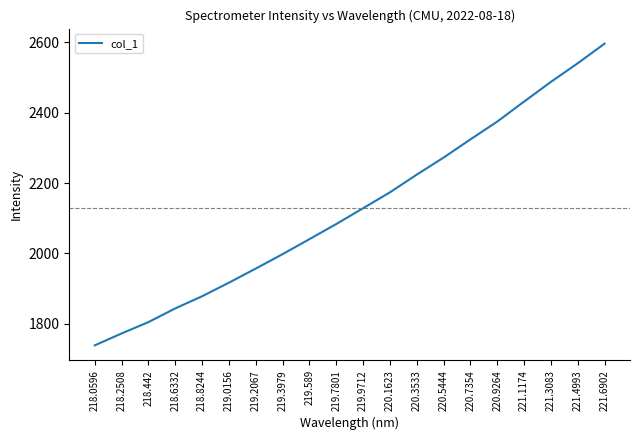

What is the minimum value shown in the chart?

1739.2